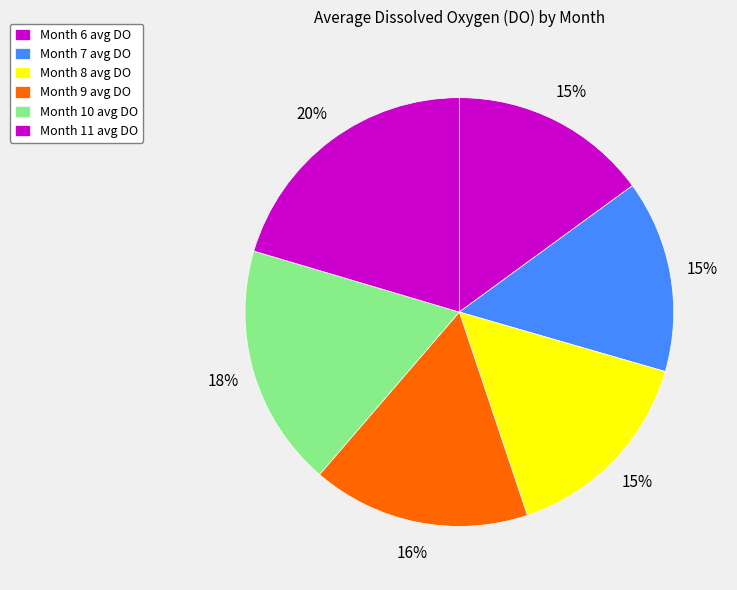

Count the number of slices in the pie.

6